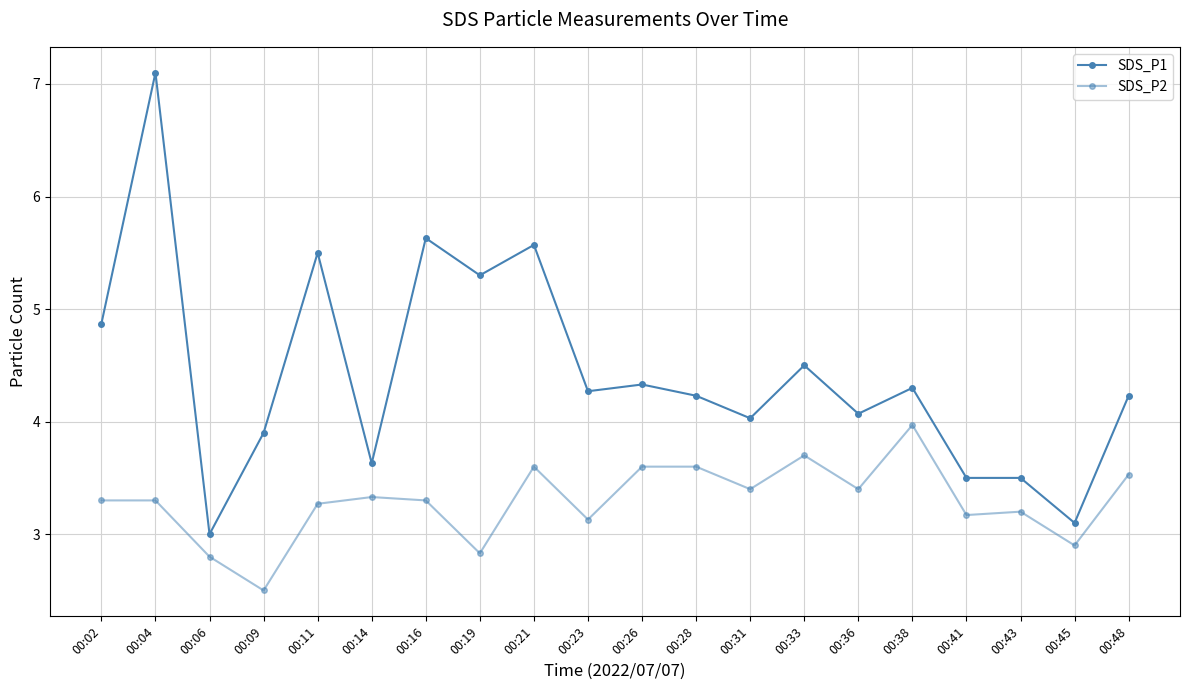

What is the difference between the SDS_P2 values at 00:48 and 00:45?

0.6